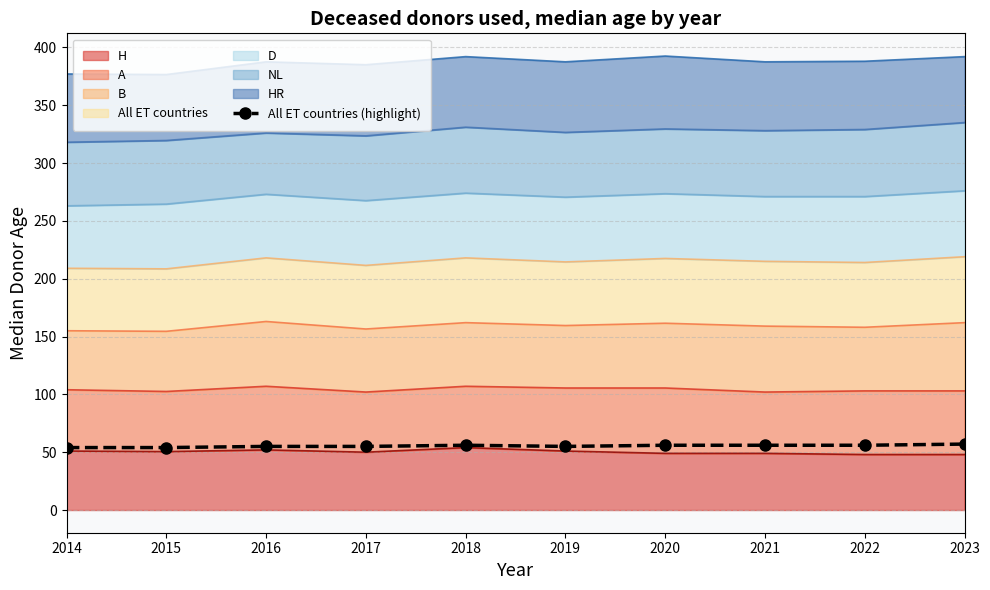

What is the value of the 3rd point from the left?

55